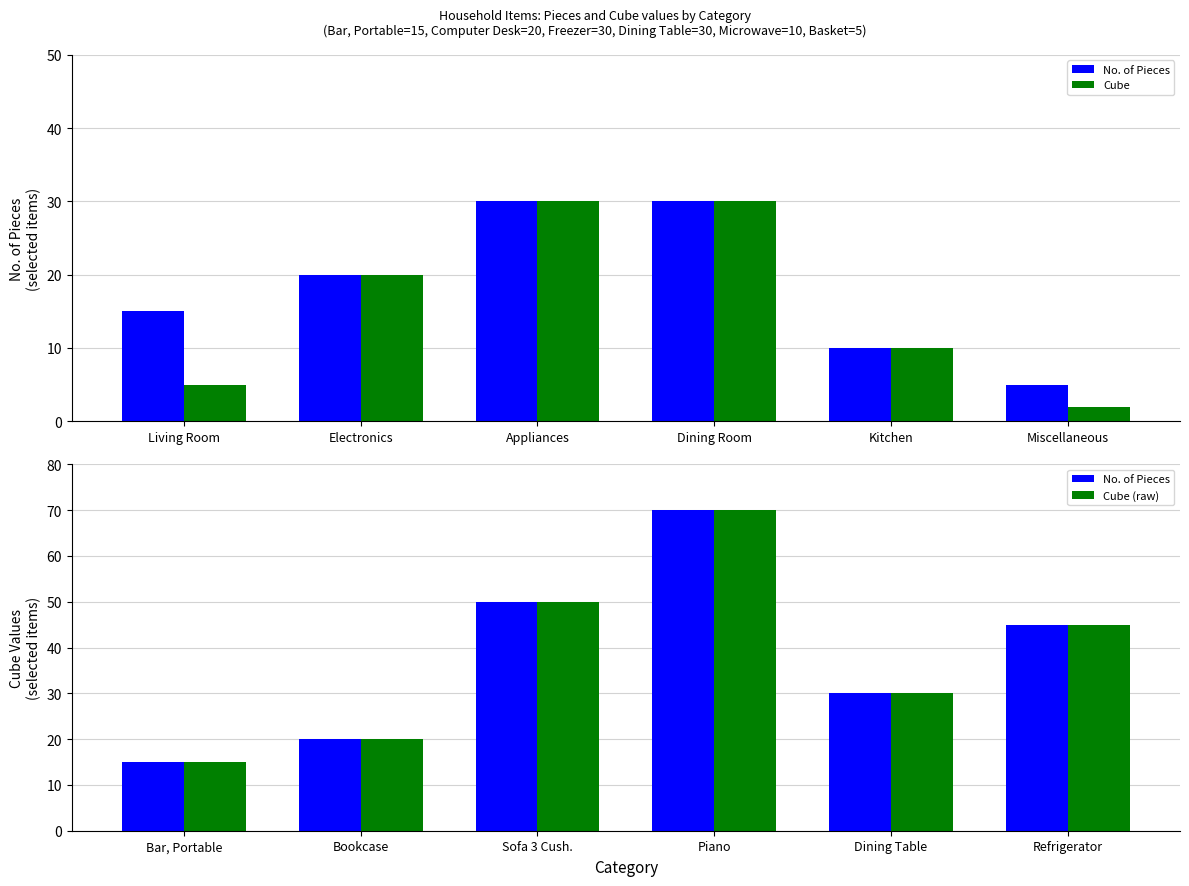

Count the number of data series in this chart.

3